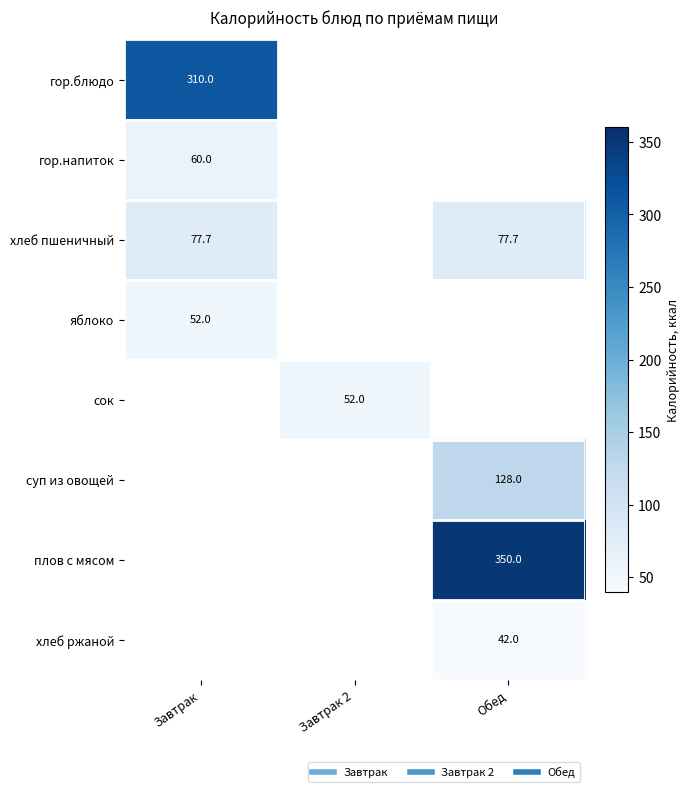

Which category has the highest value across all series?

Обед